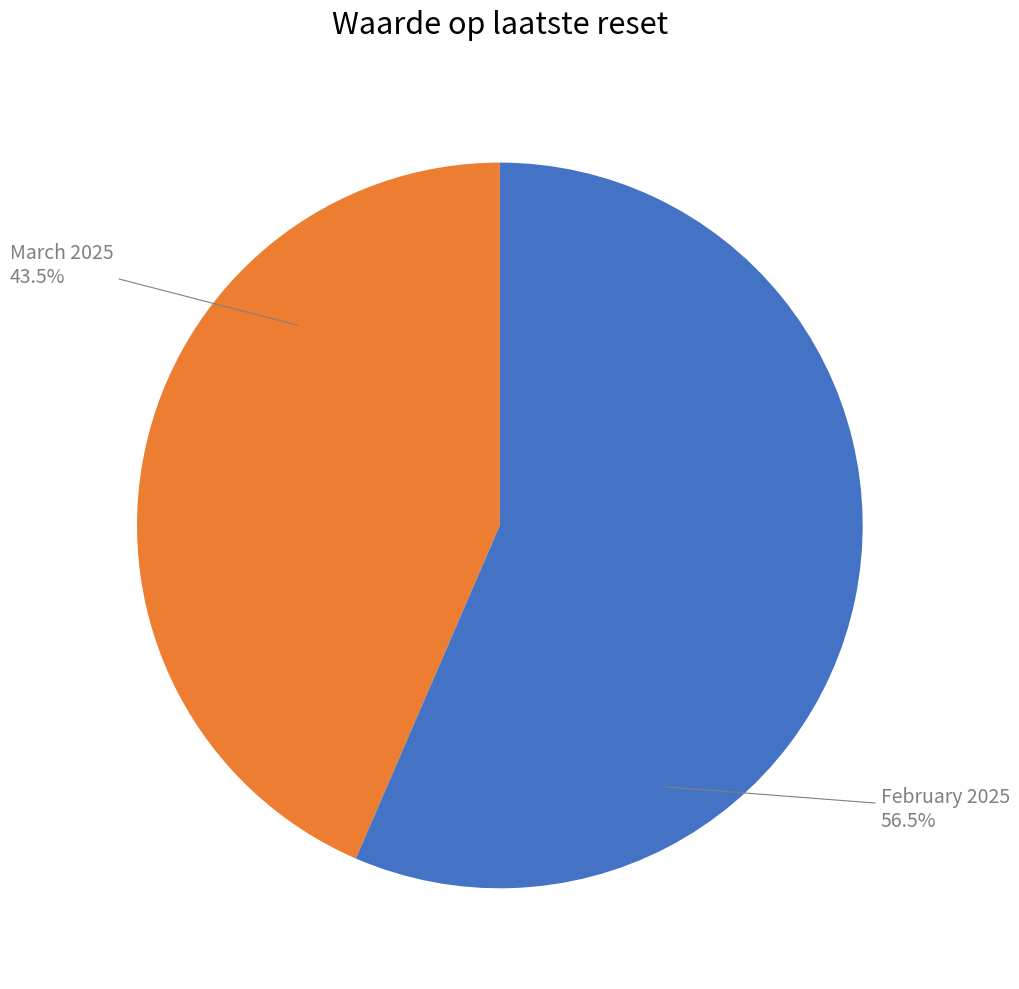

Combined, do March 2025 and February 2025 account for over 50%?

Yes